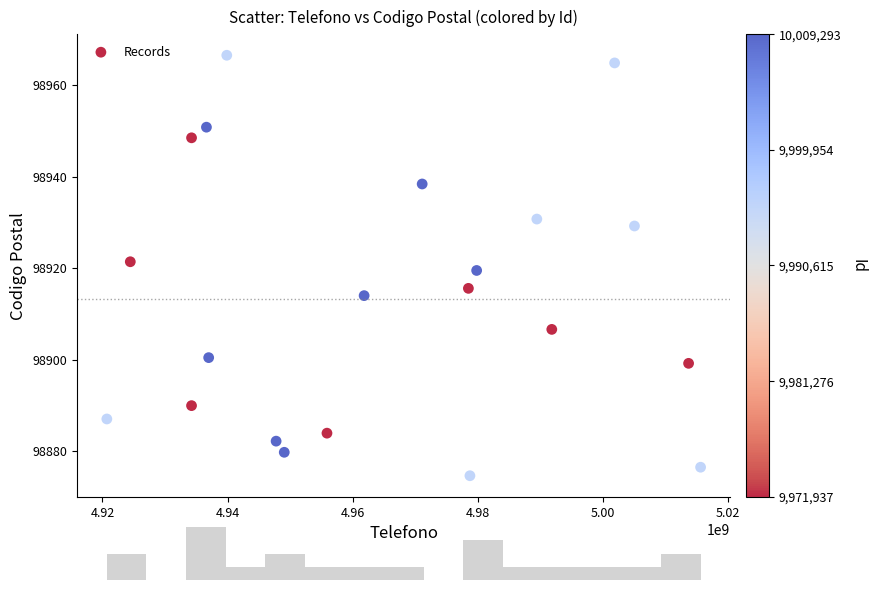

What is the range of X values (max minus min)?

94932535.8